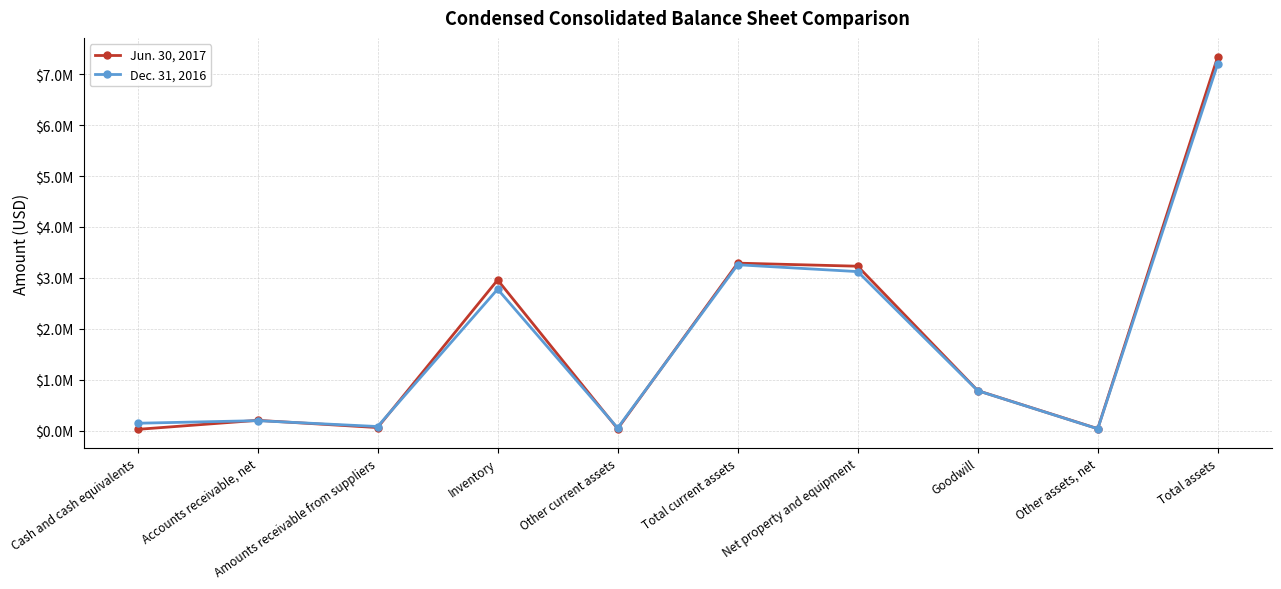

What is the smallest value displayed?

26528